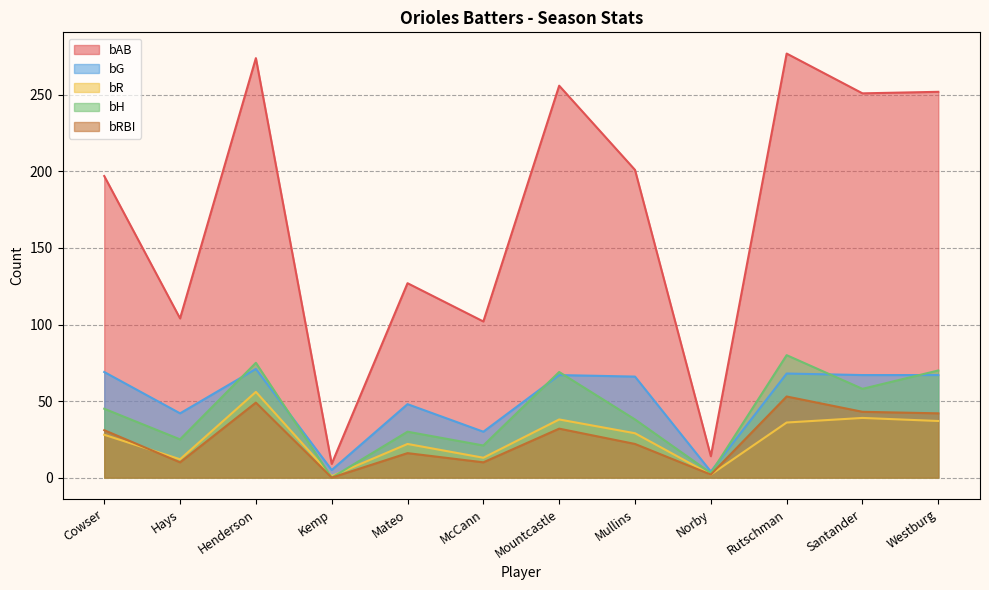

What are all the series names shown in the legend?

bAB, bG, bR, bH, bRBI